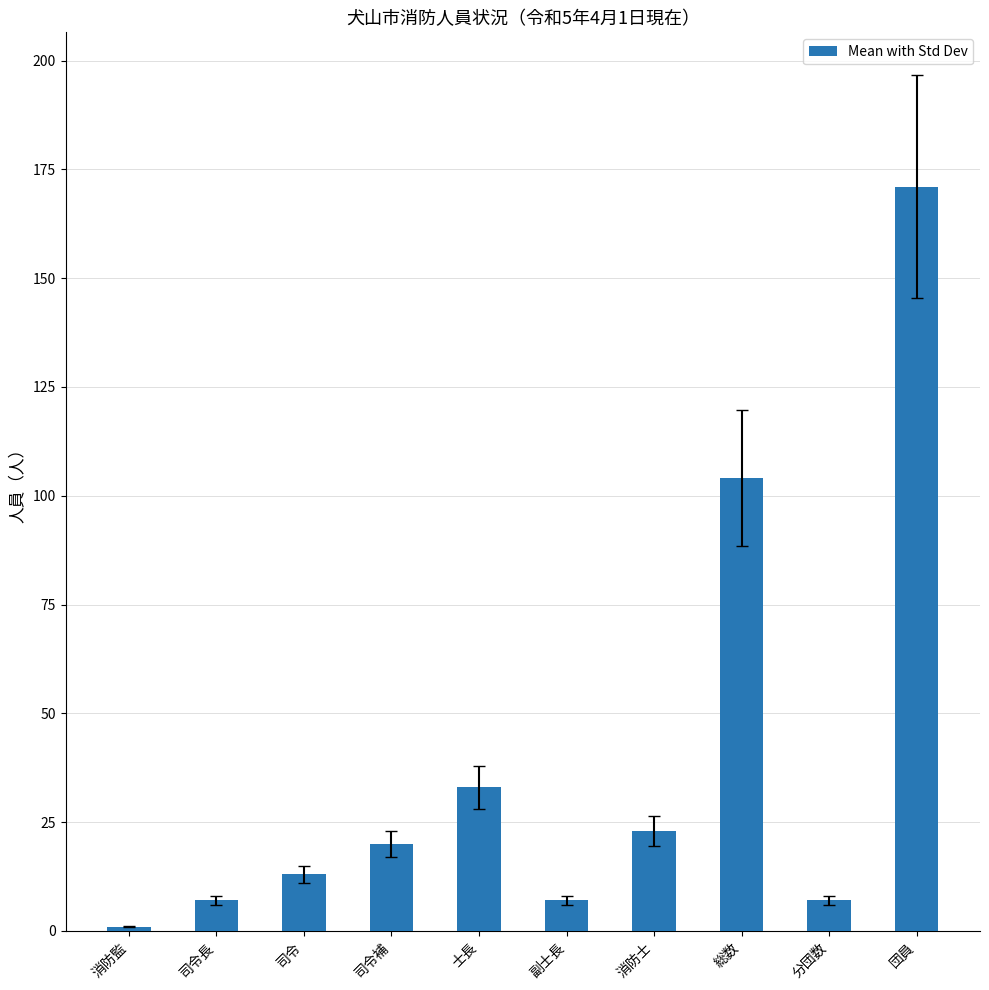

What is the greatest value displayed?

171